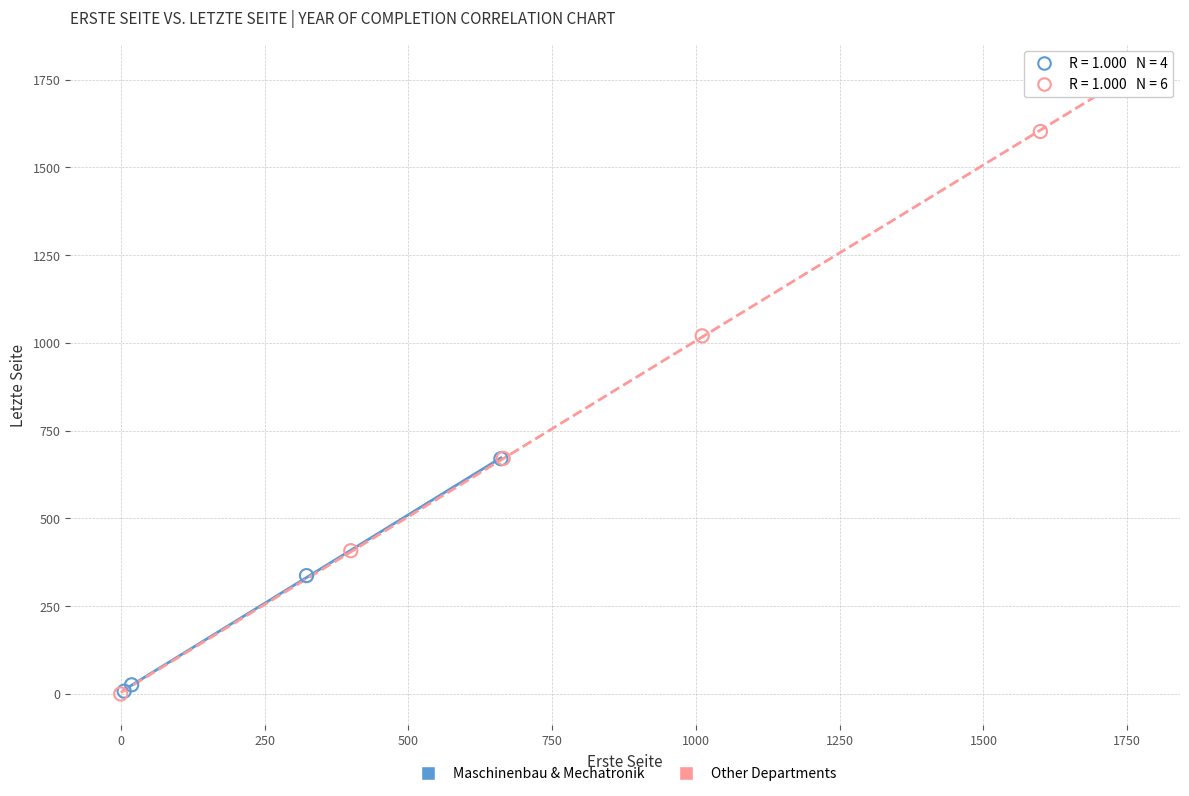

Which series has the largest Y range (max minus min)?

Other Departments